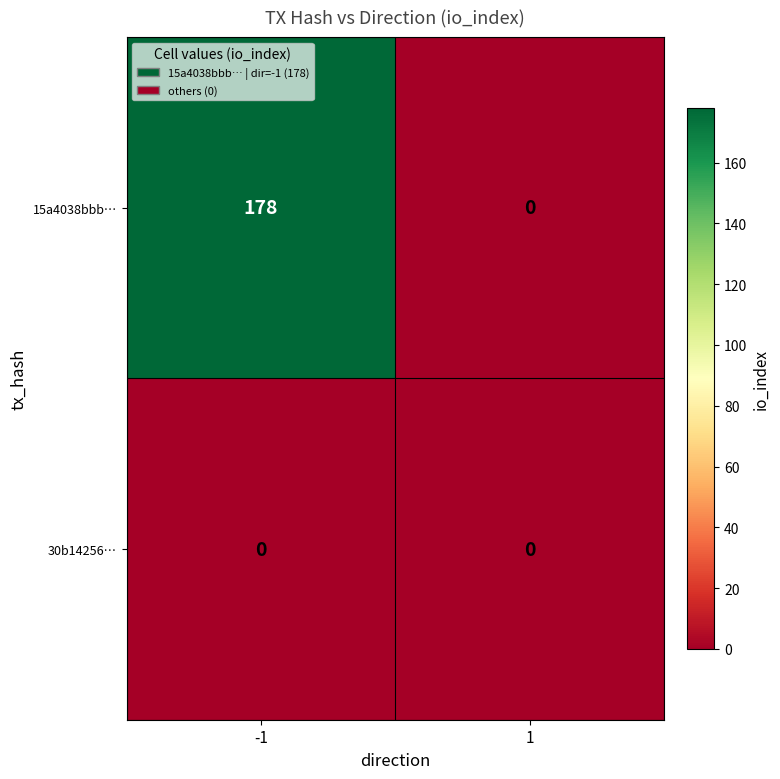

What is the greatest value displayed?

178